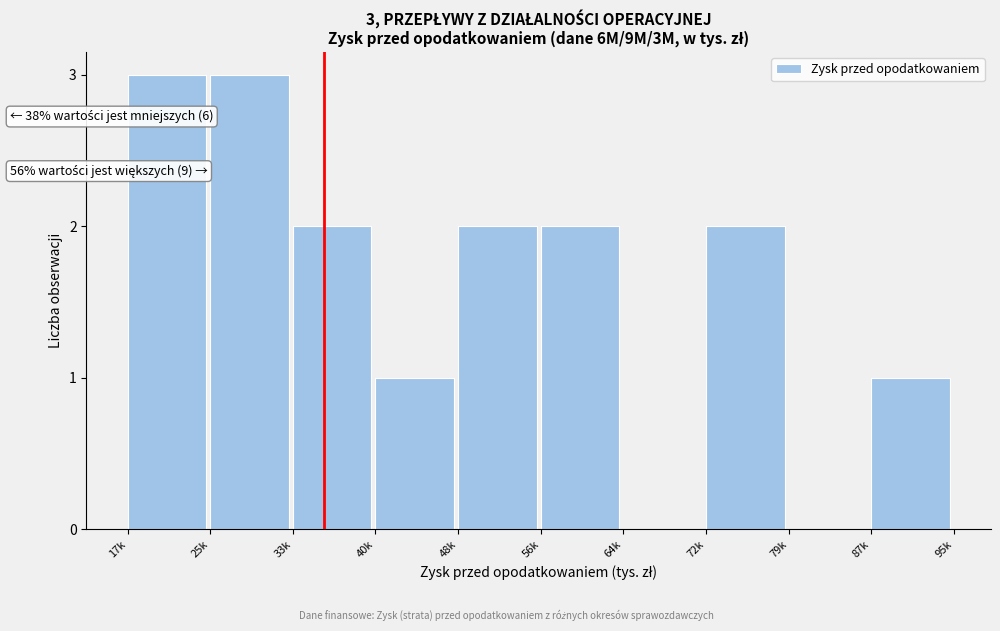

Reading left to right, what are all the values shown in this chart?

17k=3	25k=3	33k=2	40k=1	48k=2	56k=2	64k=0	72k=2	79k=0	87k=1